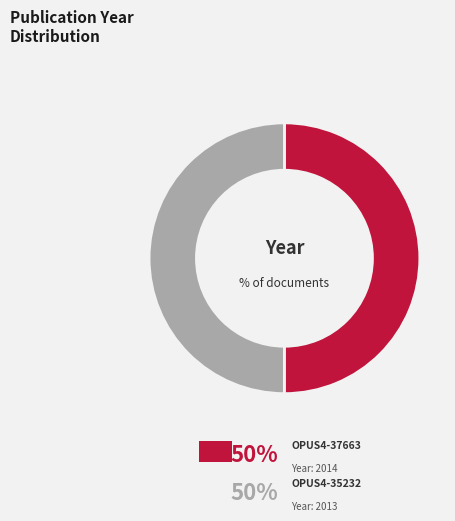

The OPUS4-35232 slice represents 60% of the pie. True or false?

False